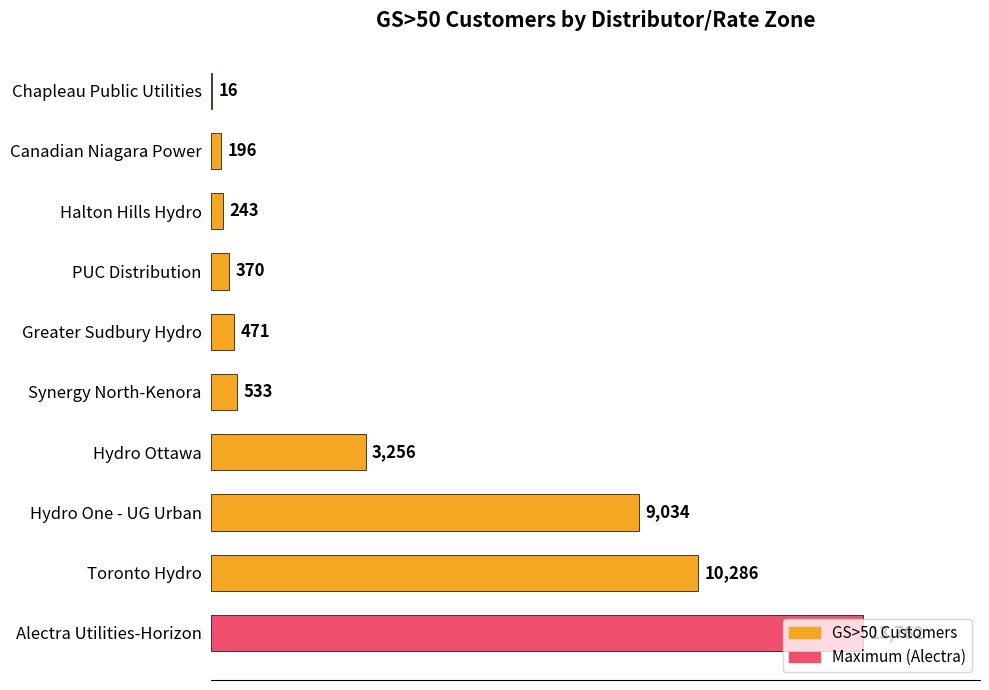

Read the value at Greater Sudbury Hydro, to the nearest 10.

470